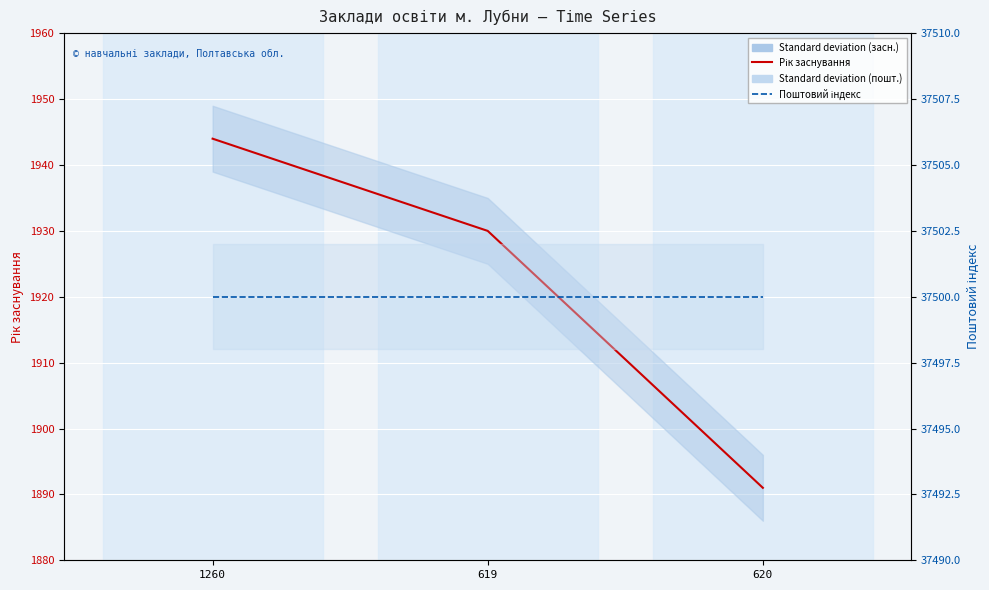

Is it true that Поштовий індекс equals 37500 at 619?

True